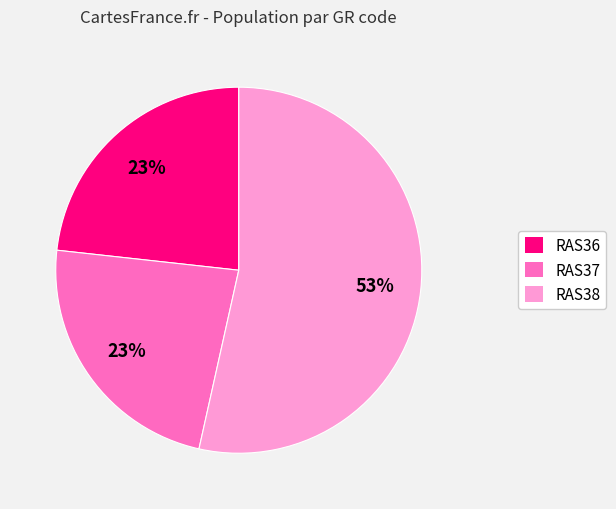

How many slices are in this pie chart?

3